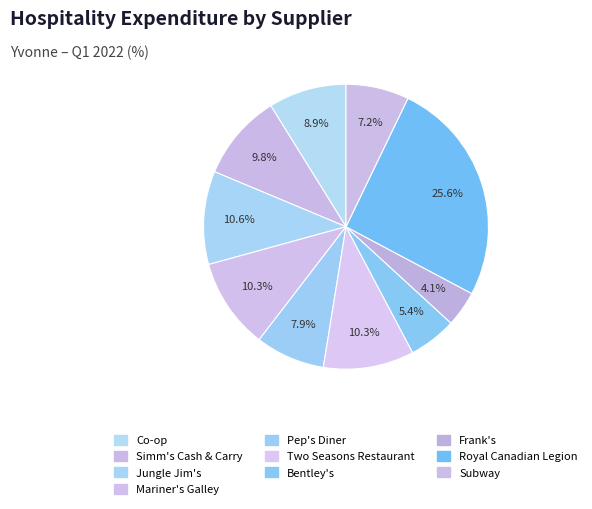

How many slices are in this pie chart?

10